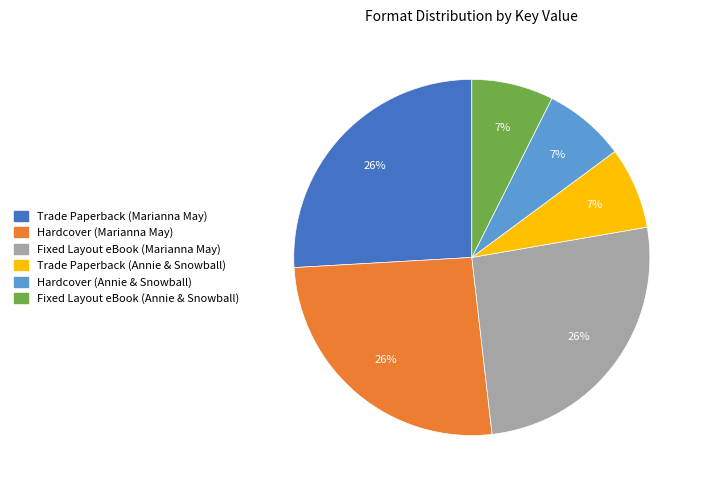

Count the number of slices in the pie.

6